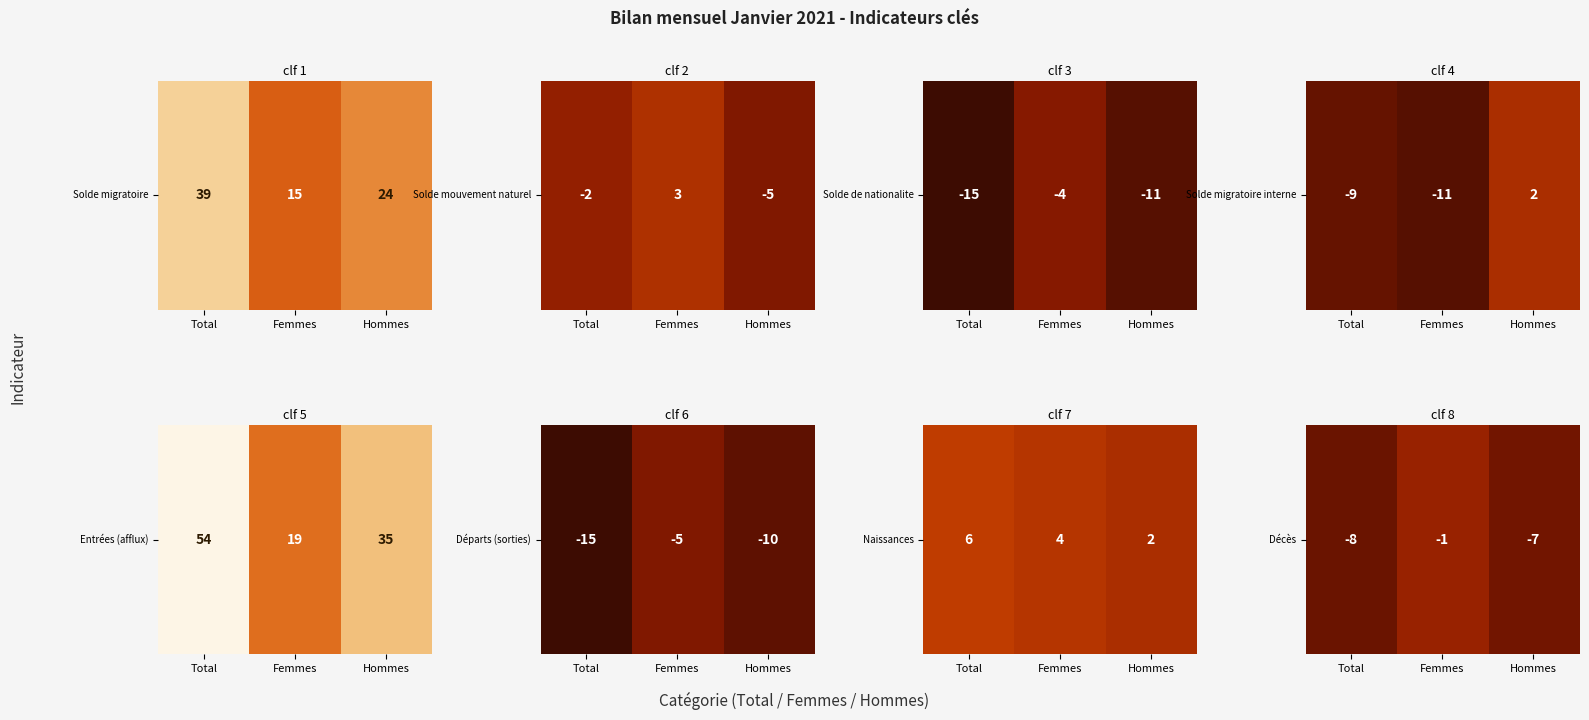

Which label corresponds to the smallest value in the chart?

Total